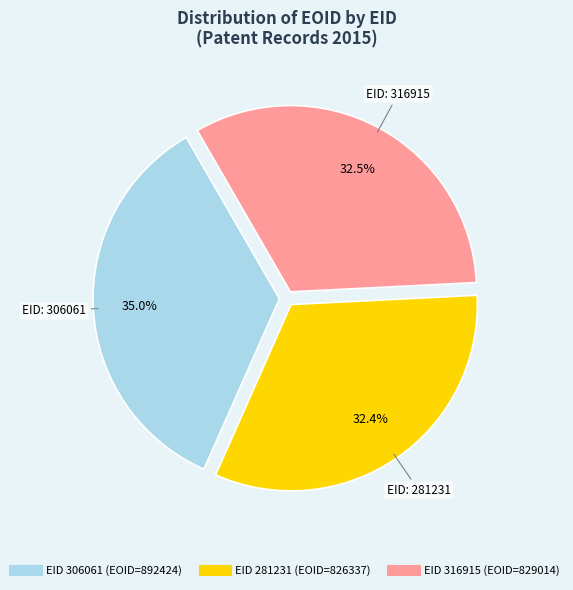

Does any single category account for the majority?

No